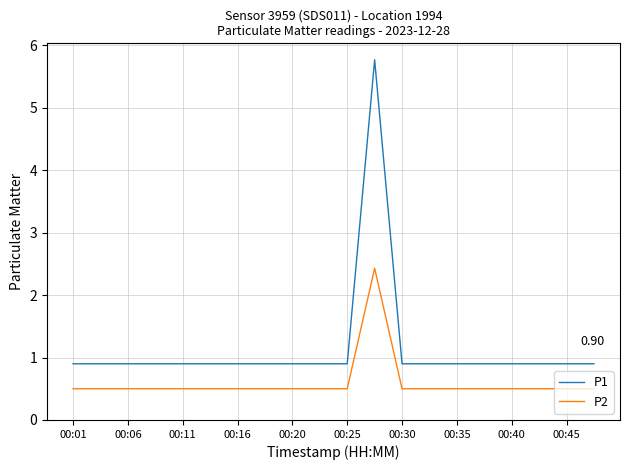

Which series has the largest total across all categories?

P1